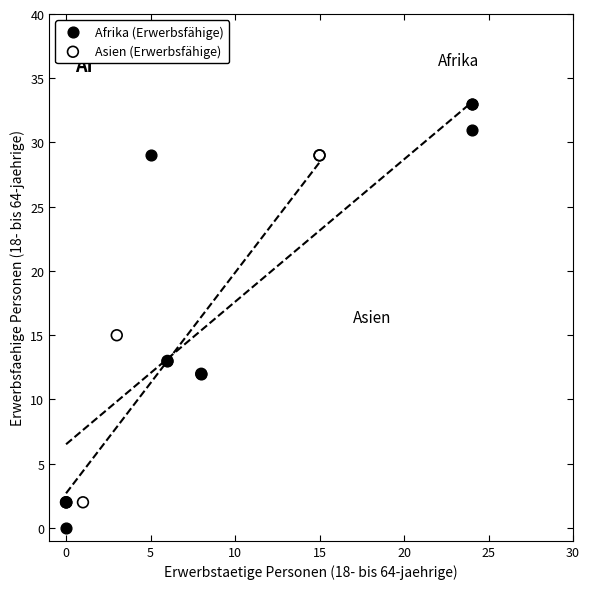

Which series has the widest spread of Y values?

Afrika (Erwerbsfähige)